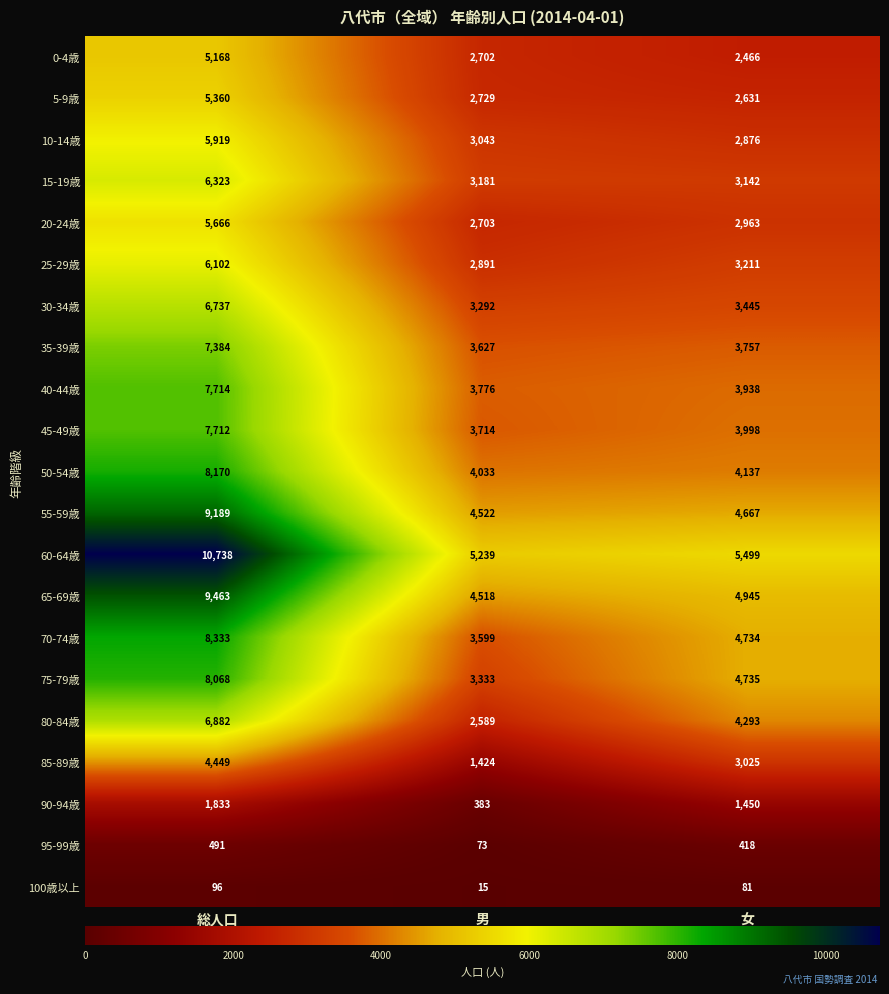

The value of 100歳以上 at 女 is 81. True or false?

True